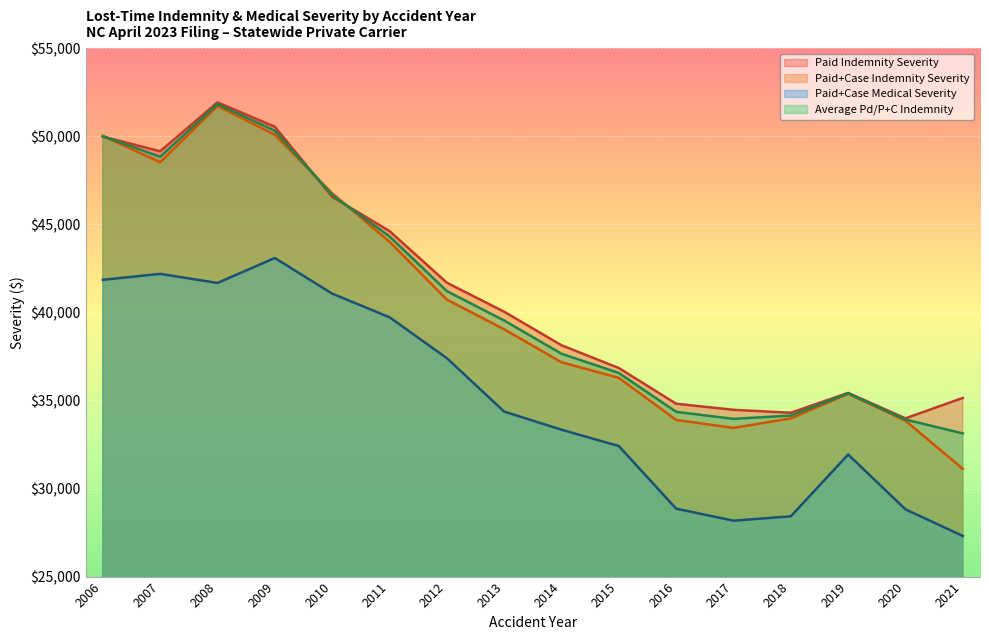

At how many categories does at least one series exceed 41833?

6